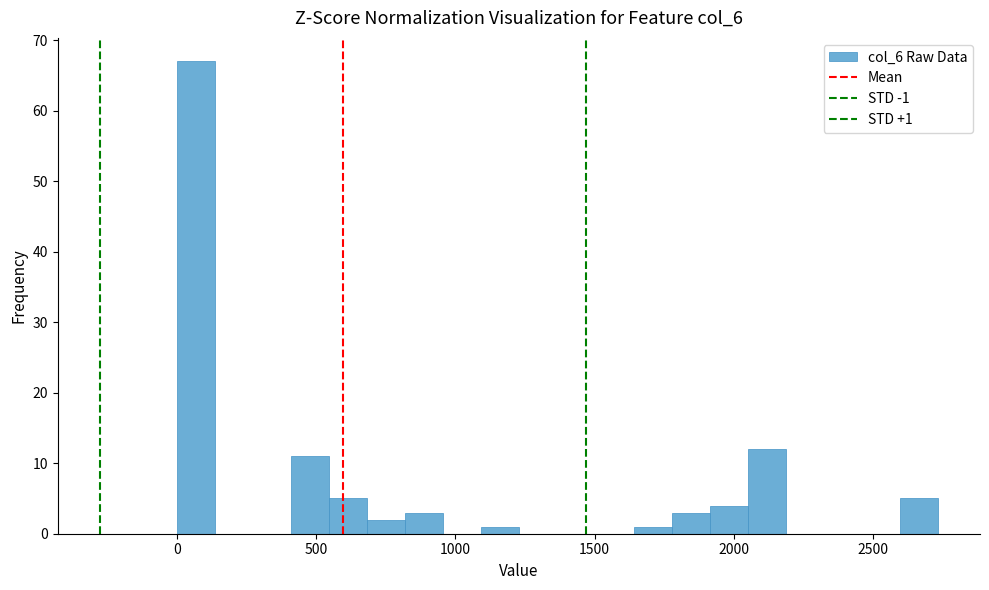

Around what value on the x-axis is the tallest bar? Give the approximate position of its centre, as read against the axis.

50